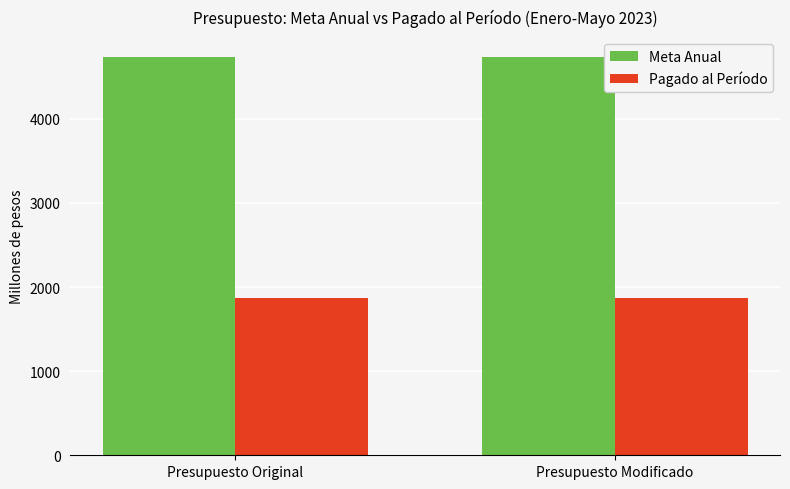

Read the Meta Anual value at Presupuesto Modificado.

4733.5